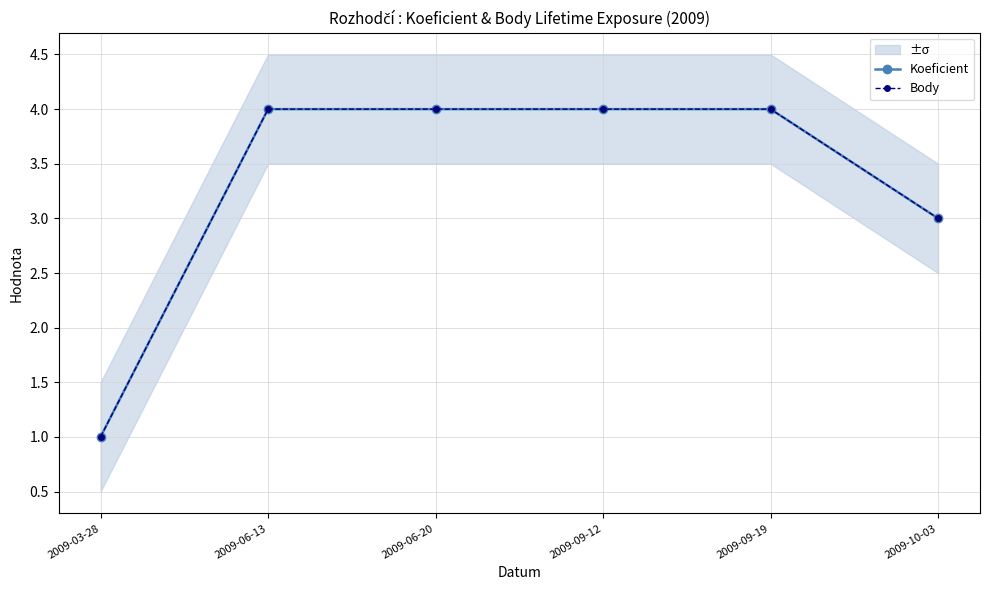

True or false: Koeficient and Body cross at least once.

False